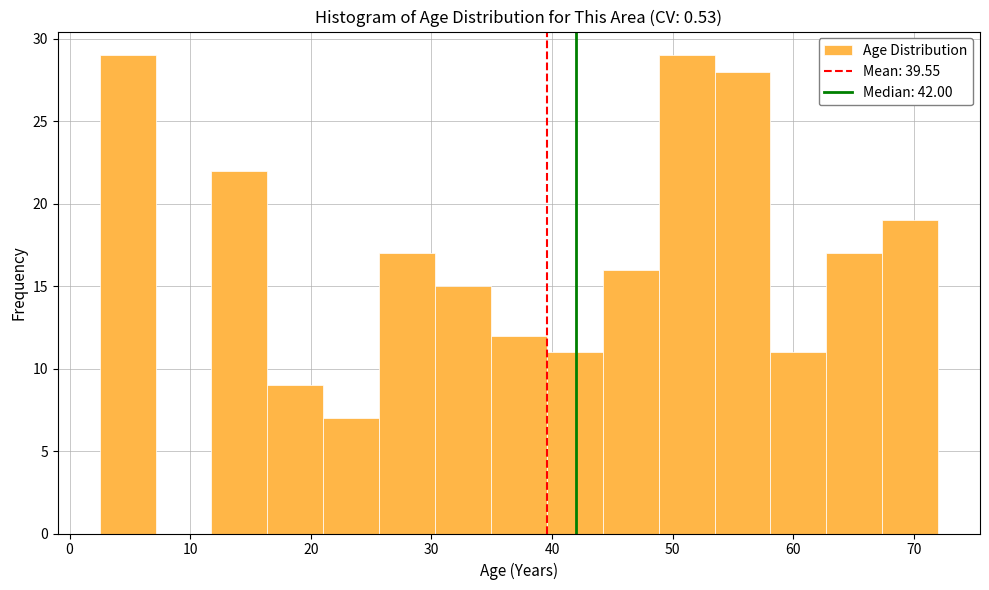

Reading left to right, transcribe this chart: for each bar, give the range it covers on the x-axis and its height. Neither the bar edges nor the heights are printed on the chart, so give them approximately, as read against the axes.

3 to 7: 29
7 to 12: 0
12 to 16: 22
16 to 21: 9
21 to 26: 7
26 to 30: 17
30 to 35: 15
35 to 40: 12
40 to 44: 11
44 to 49: 16
49 to 53: 29
53 to 58: 28
58 to 63: 11
63 to 67: 17
67 to 72: 19